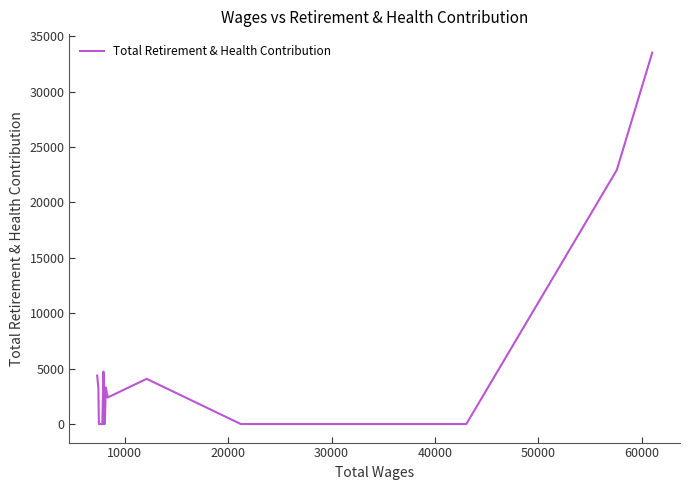

Reading left to right, what are all the values shown in this chart?

4378	3211	0	0	4732	3557	0	4416	0	0	0	0	0	3308	2849	2485	2394	4079	0	0	0	22930	33526